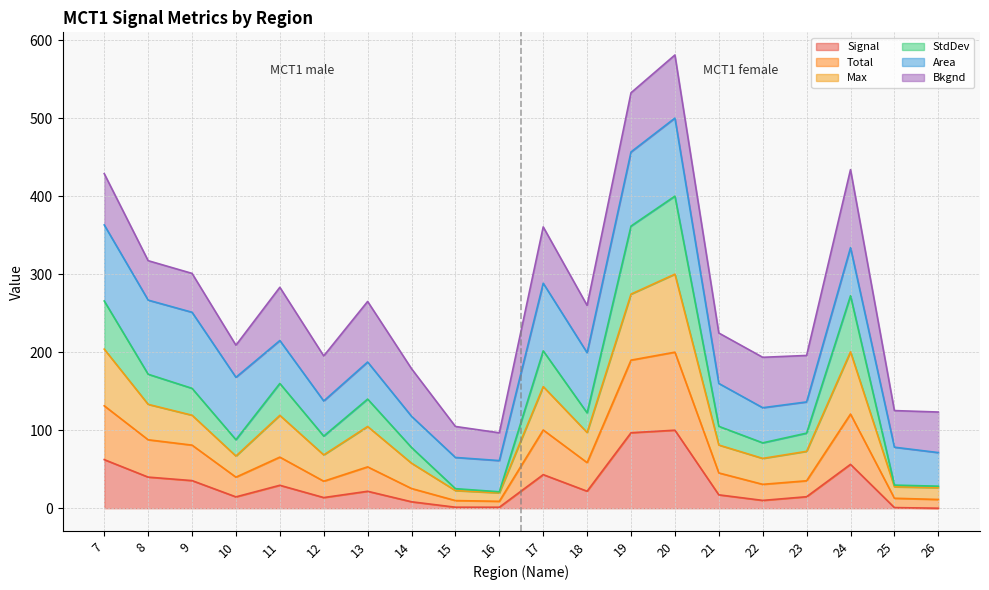

Between 7 and 23, which is larger?

7